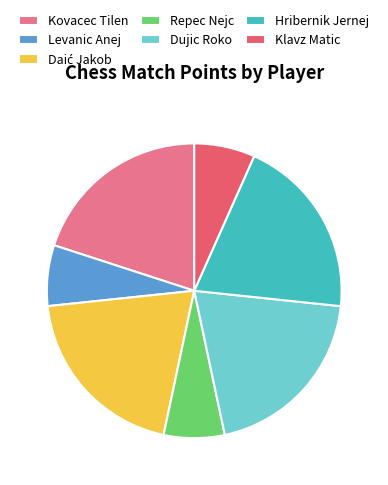

Is it true that Kovacec Tilen is 8% of the pie?

False